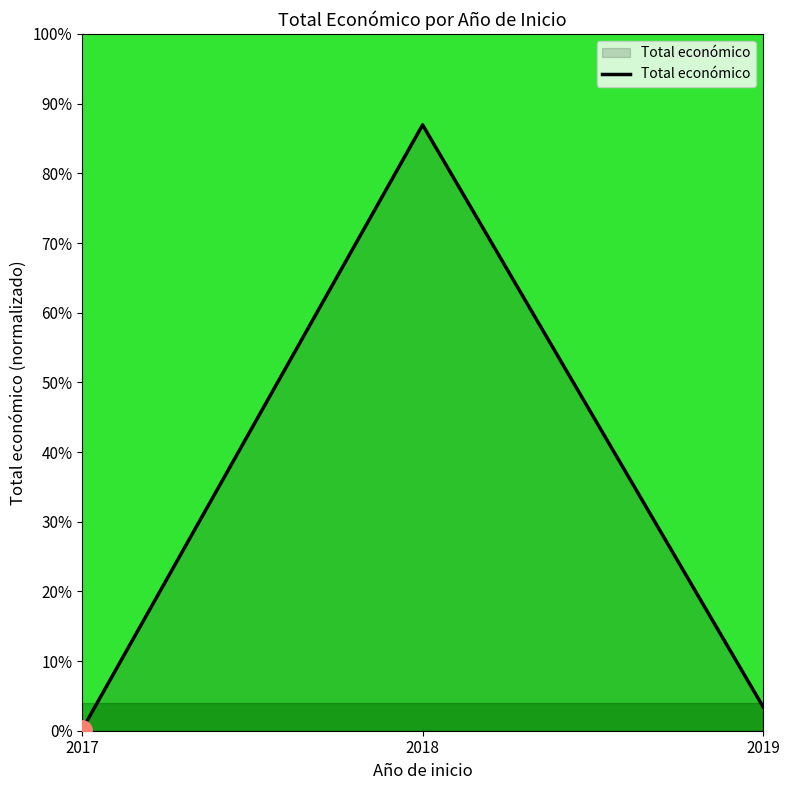

How many lines are shown in the chart?

1